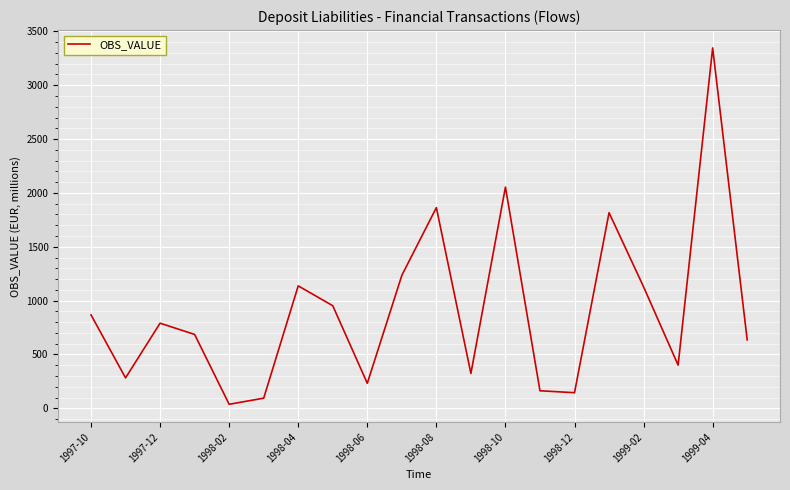

What is the difference between the maximum and minimum values?

3309.3